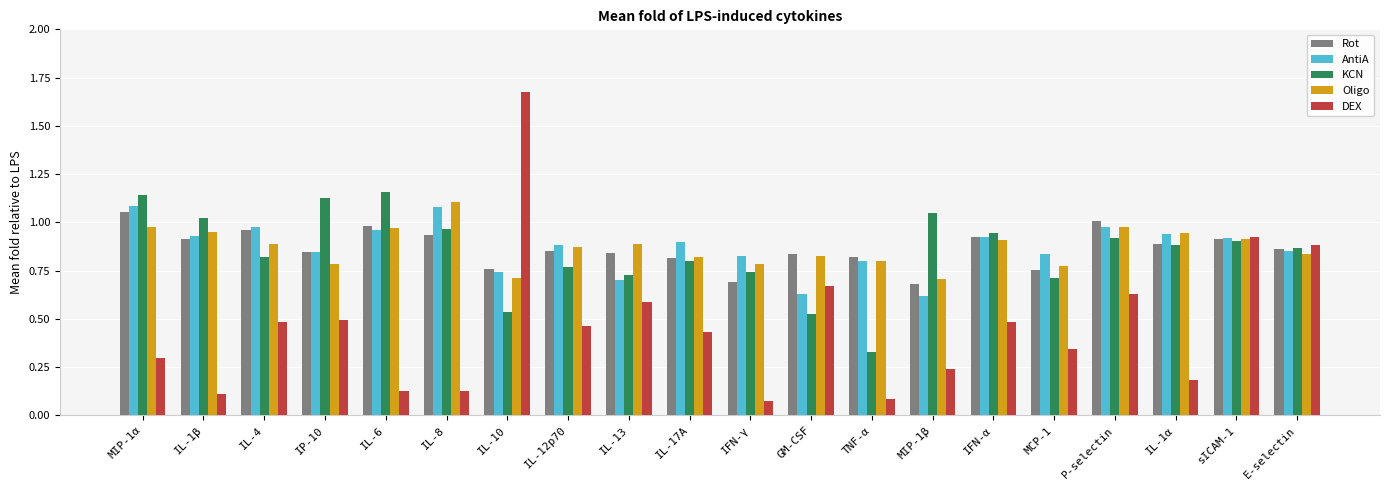

What is the total value across all series at IL-12p70?

3.8